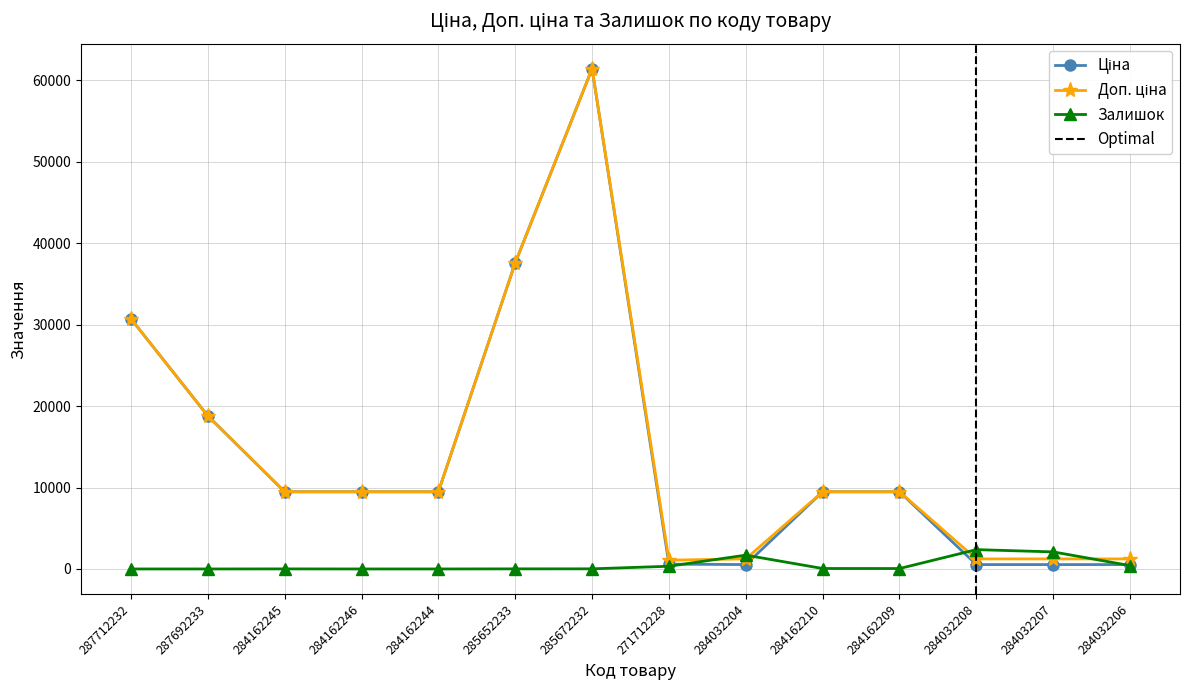

The value of Доп. ціна at 284162209 is 9480.1. True or false?

True